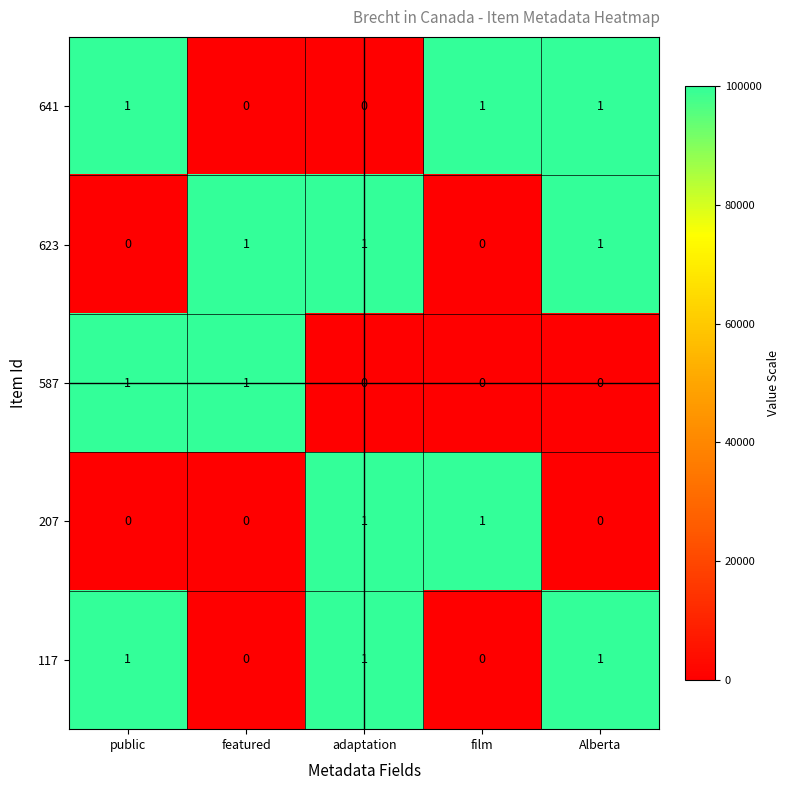

The value of 623 at film is 0. True or false?

True